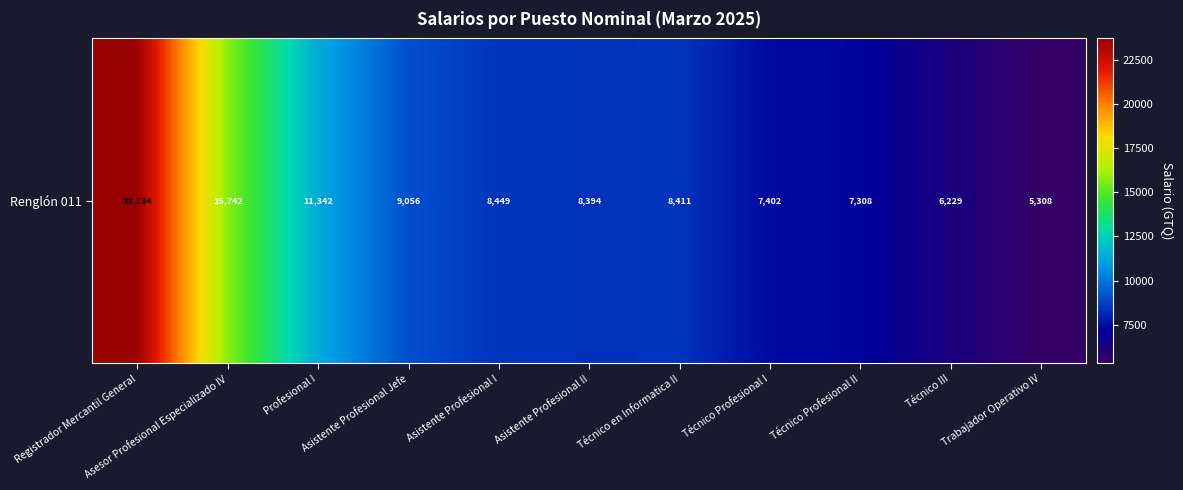

Reading right to left, list all the values displayed in this chart.

Trabajador Operativo IV=5308.1	Técnico III=6228.6	Técnico Profesional II=7308.2	Técnico Profesional I=7402.0	Técnico en Informatica II=8410.9	Asistente Profesional II=8394.2	Asistente Profesional I=8448.6	Asistente Profesional Jefe=9055.6	Profesional I=11342.5	Asesor Profesional Especializado IV=15742.3	Registrador Mercantil General=23734.4